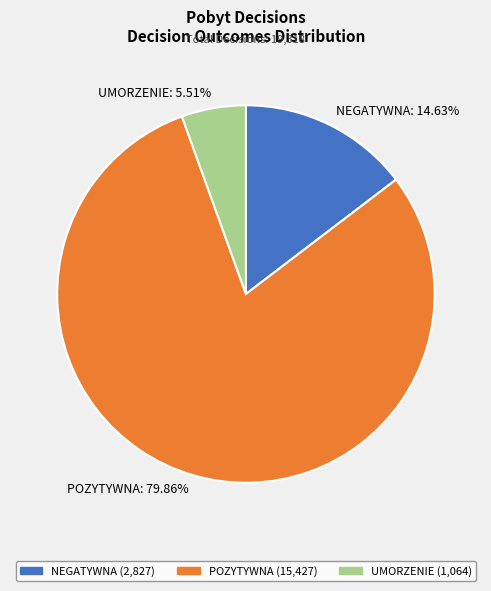

What portion of the pie excludes NEGATYWNA?

85.4%